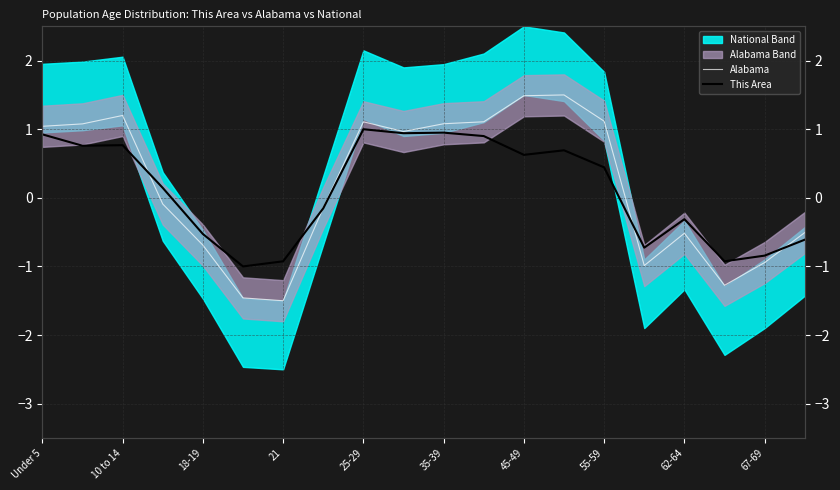

What is the difference between the highest and lowest values at 55-59?

0.7